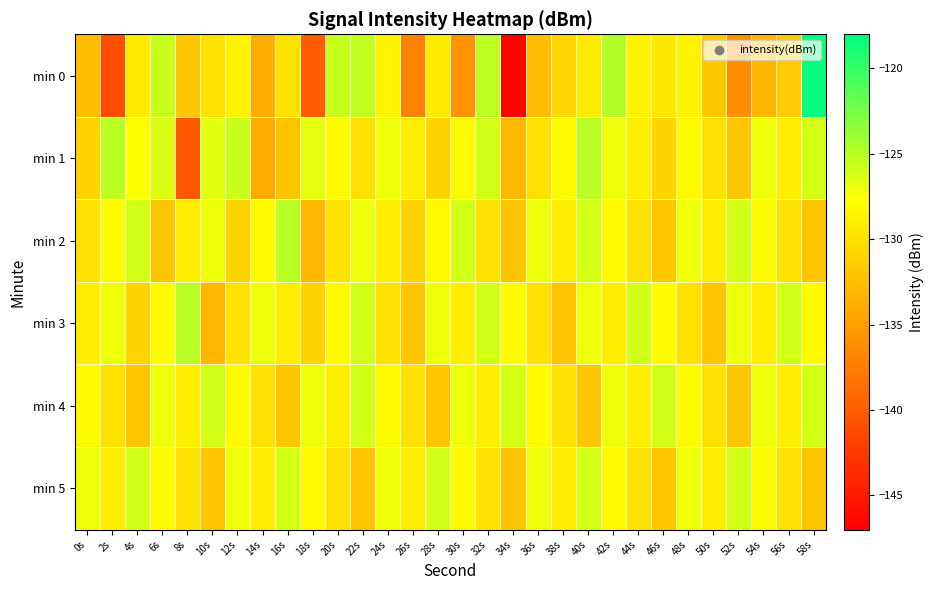

Reading left to right, extract all data points from this chart.

min 0: 0s=-132.7	2s=-141.1	4s=-129.2	6s=-125.5	8s=-131.9	10s=-129.8	12s=-128.6	14s=-133.9	16s=-129.8	18s=-139.9	20s=-125.5	22s=-125.3	24s=-128.6	26s=-137.2	28s=-129.2	30s=-135.8	32s=-125.1	34s=-146.8	36s=-132.7	38s=-130.6	40s=-129.3	42s=-124.8	44s=-128.6	46s=-129.4	48s=-128.6	50s=-131.7	52s=-136.2	54s=-133.1	56s=-131.6	58s=-118.0
min 1: 0s=-131.1	2s=-125.1	4s=-127.6	6s=-126.2	8s=-140.3	10s=-126.6	12s=-125.5	14s=-134.1	16s=-132.1	18s=-126.7	20s=-128.0	22s=-130.0	24s=-127.0	26s=-129.0	28s=-131.0	30s=-128.0	32s=-126.0	34s=-133.0	36s=-130.0	38s=-128.0	40s=-125.0	42s=-127.0	44s=-129.0	46s=-131.0	48s=-128.0	50s=-130.0	52s=-132.0	54s=-127.0	56s=-129.0	58s=-126.0
min 2: 0s=-130.0	2s=-128.0	4s=-126.0	6s=-132.0	8s=-129.0	10s=-127.0	12s=-131.0	14s=-128.0	16s=-125.0	18s=-133.0	20s=-130.0	22s=-127.0	24s=-129.0	26s=-131.0	28s=-128.0	30s=-126.0	32s=-130.0	34s=-132.0	36s=-127.0	38s=-129.0	40s=-126.0	42s=-128.0	44s=-130.0	46s=-132.0	48s=-127.0	50s=-129.0	52s=-126.0	54s=-128.0	56s=-130.0	58s=-132.0
min 3: 0s=-129.0	2s=-127.0	4s=-131.0	6s=-128.0	8s=-125.0	10s=-133.0	12s=-130.0	14s=-127.0	16s=-129.0	18s=-131.0	20s=-128.0	22s=-126.0	24s=-130.0	26s=-132.0	28s=-127.0	30s=-129.0	32s=-126.0	34s=-128.0	36s=-130.0	38s=-132.0	40s=-127.0	42s=-129.0	44s=-126.0	46s=-128.0	48s=-130.0	50s=-132.0	52s=-127.0	54s=-129.0	56s=-126.0	58s=-128.0
min 4: 0s=-128.0	2s=-130.0	4s=-132.0	6s=-127.0	8s=-129.0	10s=-126.0	12s=-128.0	14s=-130.0	16s=-132.0	18s=-127.0	20s=-129.0	22s=-126.0	24s=-128.0	26s=-130.0	28s=-132.0	30s=-127.0	32s=-129.0	34s=-126.0	36s=-128.0	38s=-130.0	40s=-132.0	42s=-127.0	44s=-129.0	46s=-126.0	48s=-128.0	50s=-130.0	52s=-132.0	54s=-127.0	56s=-129.0	58s=-126.0
min 5: 0s=-127.0	2s=-129.0	4s=-126.0	6s=-128.0	8s=-130.0	10s=-132.0	12s=-127.0	14s=-129.0	16s=-126.0	18s=-128.0	20s=-130.0	22s=-132.0	24s=-127.0	26s=-129.0	28s=-126.0	30s=-128.0	32s=-130.0	34s=-132.0	36s=-127.0	38s=-129.0	40s=-126.0	42s=-128.0	44s=-130.0	46s=-132.0	48s=-127.0	50s=-129.0	52s=-126.0	54s=-128.0	56s=-130.0	58s=-132.0